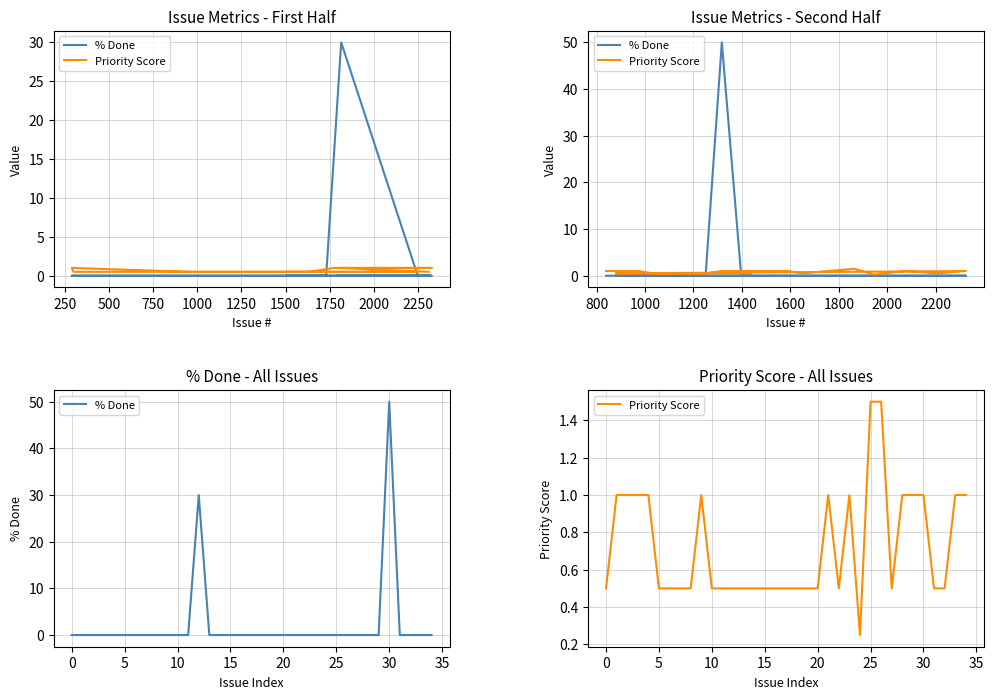

List the series in order of their overall mean, highest first.

% Done, Priority Score